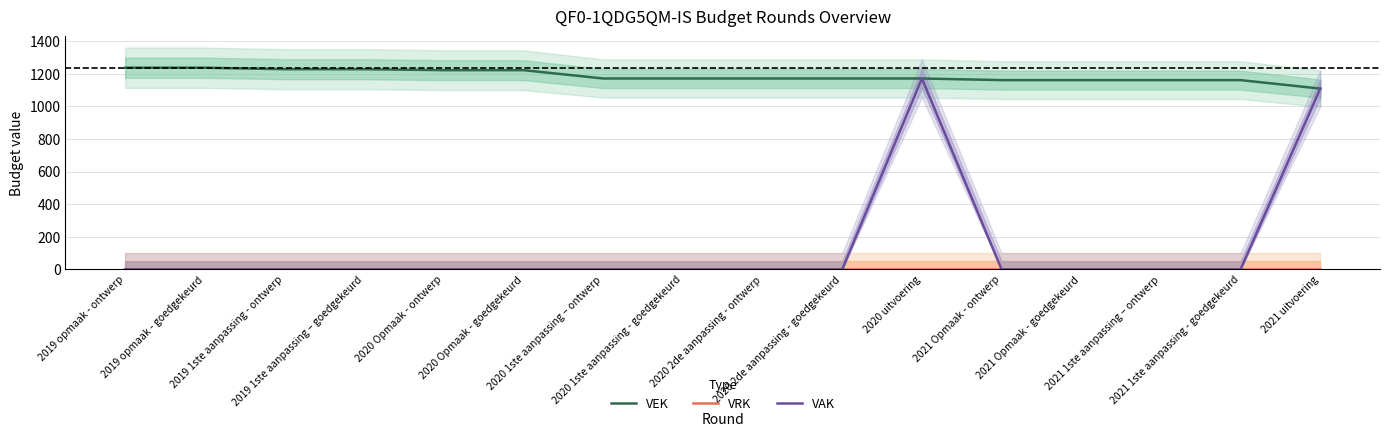

What are all the series names shown in the legend?

VEK, VRK, VAK